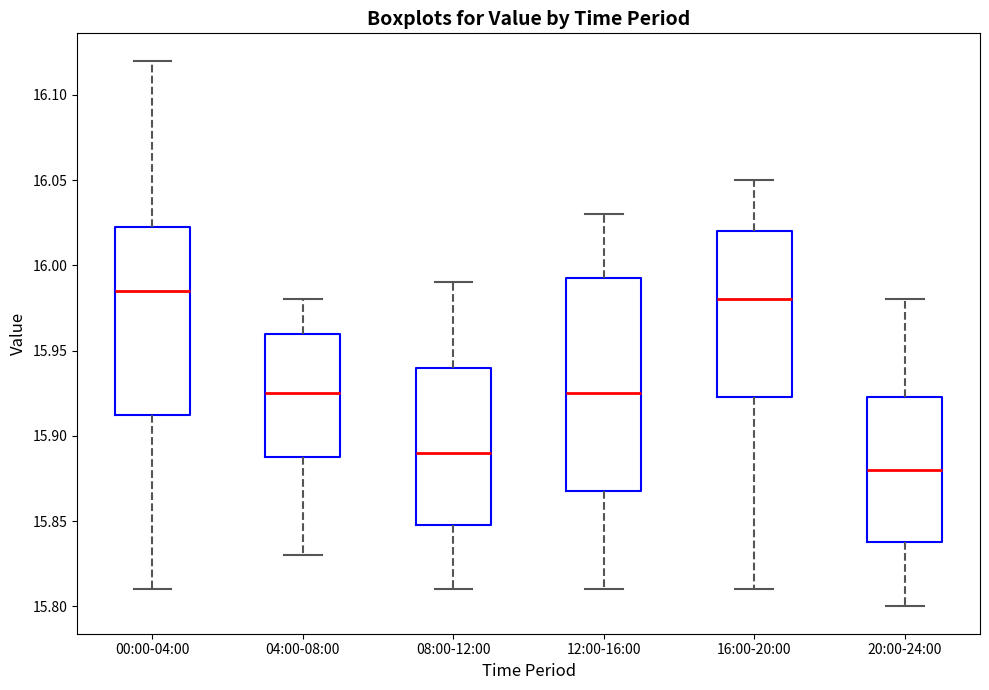

Reading left to right, read every box against the y-axis: the position of its median line, the range the box covers, and the ends of its whiskers. The values are not printed on the chart, so give them approximately, as read against the axis.

00:00-04:00: median 15.985, box 15.915 to 16.025, whiskers 15.810 to 16.120
04:00-08:00: median 15.925, box 15.890 to 15.960, whiskers 15.830 to 15.980
08:00-12:00: median 15.890, box 15.850 to 15.940, whiskers 15.810 to 15.990
12:00-16:00: median 15.925, box 15.870 to 15.995, whiskers 15.810 to 16.030
16:00-20:00: median 15.980, box 15.925 to 16.020, whiskers 15.810 to 16.050
20:00-24:00: median 15.880, box 15.840 to 15.925, whiskers 15.800 to 15.980